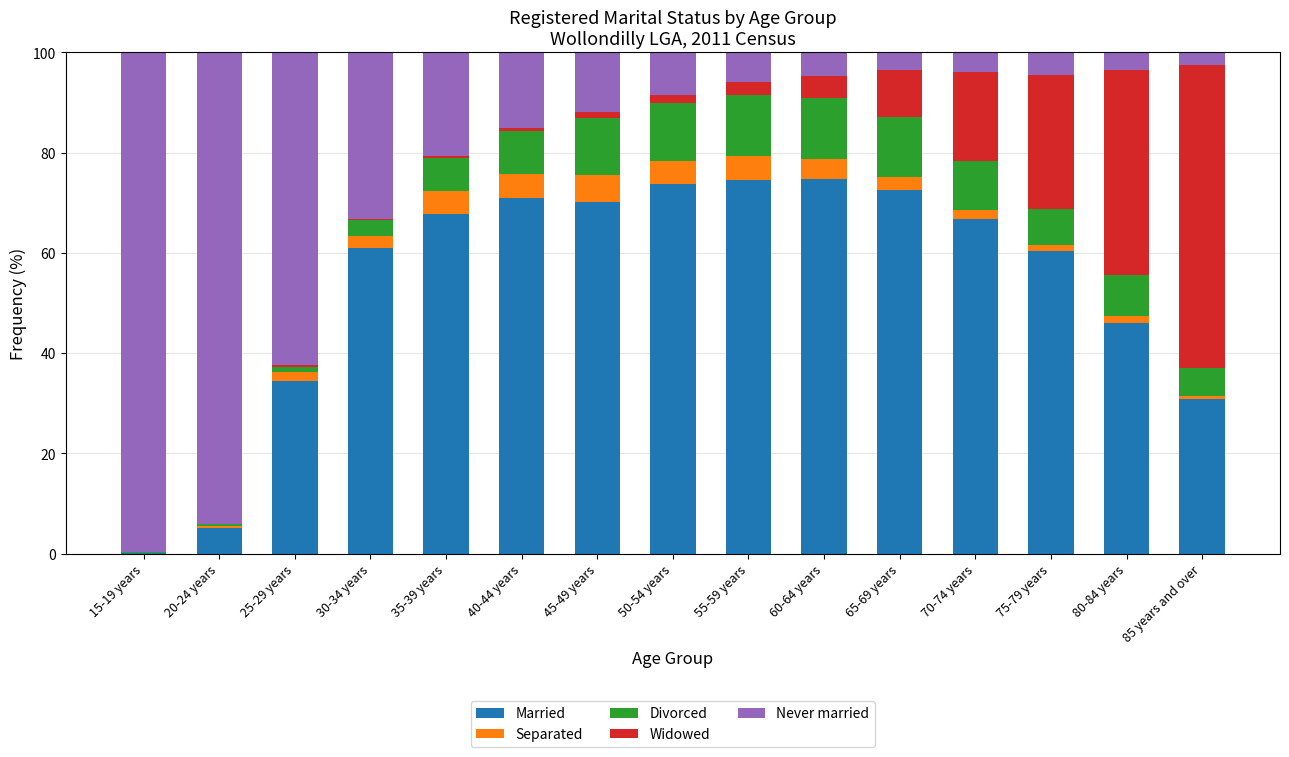

The Married series shows 0.1 at 15-19 years. True or false?

True